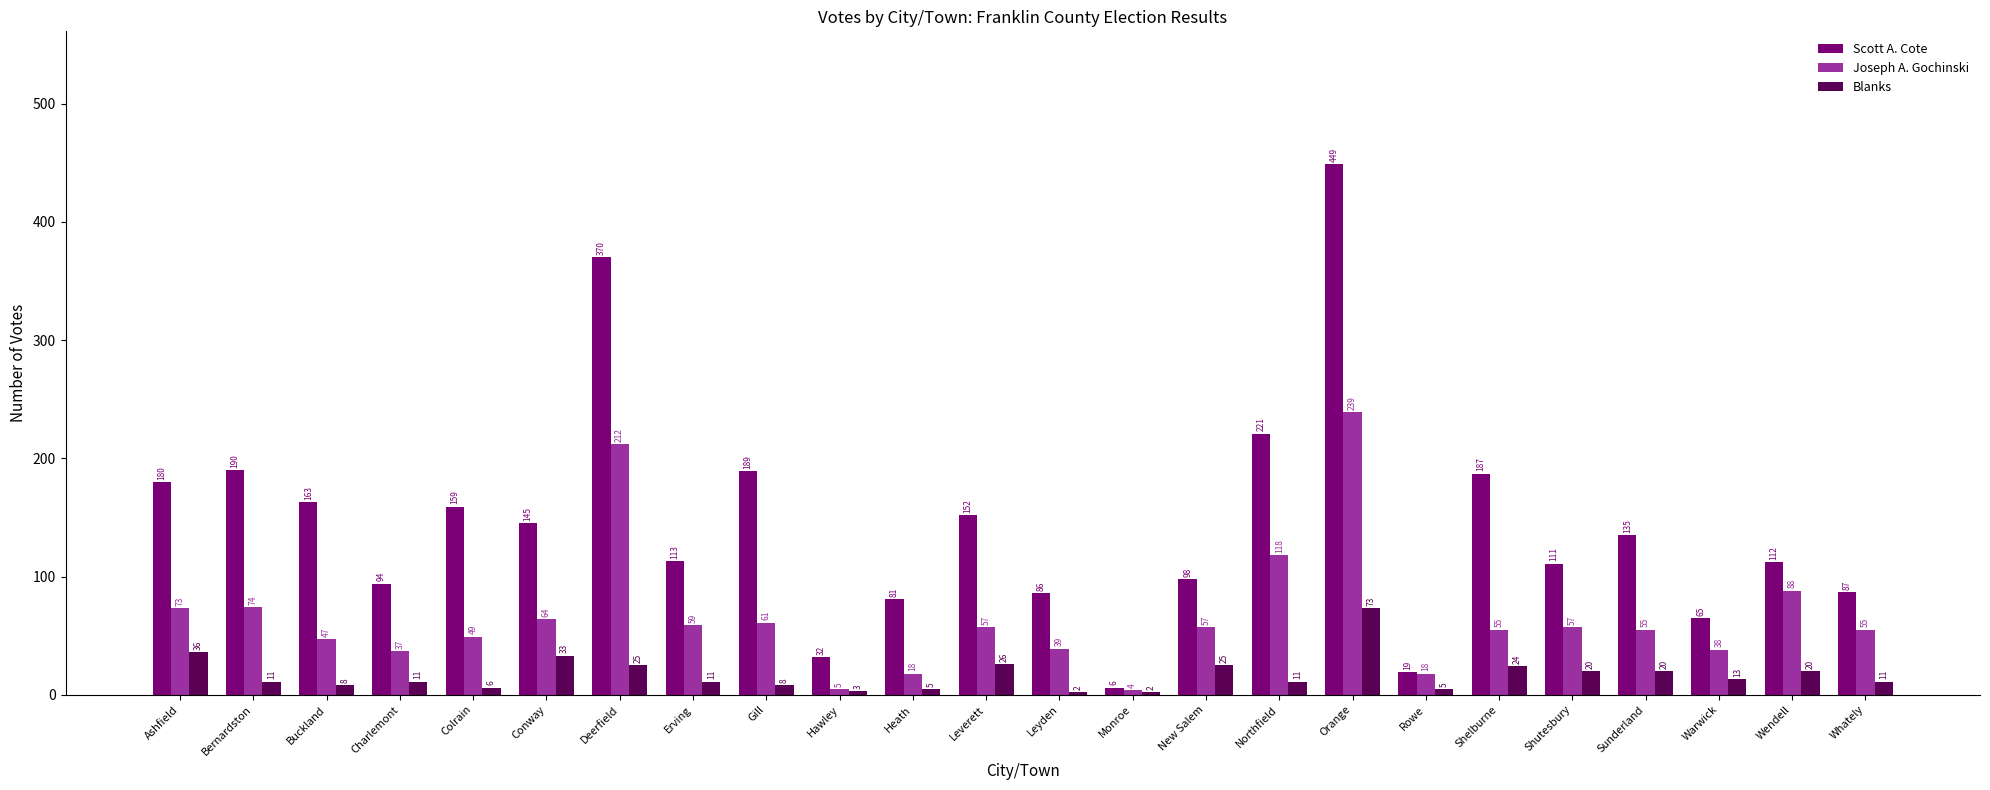

What position from the left is Leverett?

12